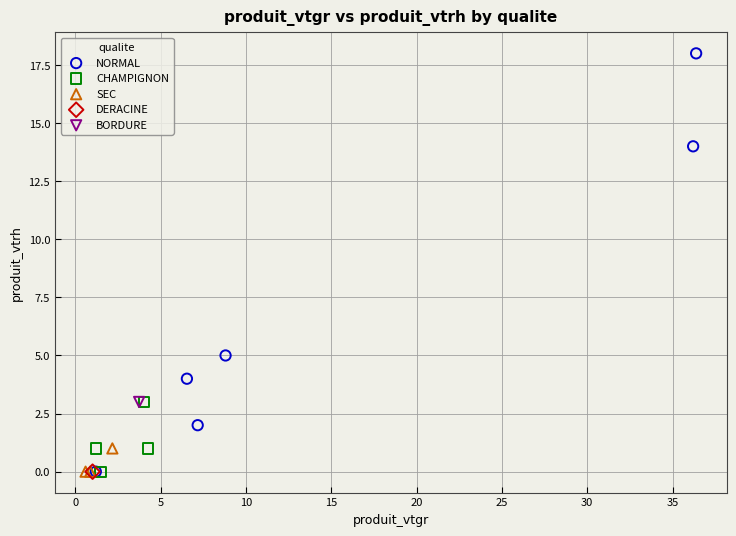

What are all the series names shown in the legend?

NORMAL, CHAMPIGNON, SEC, DERACINE, BORDURE